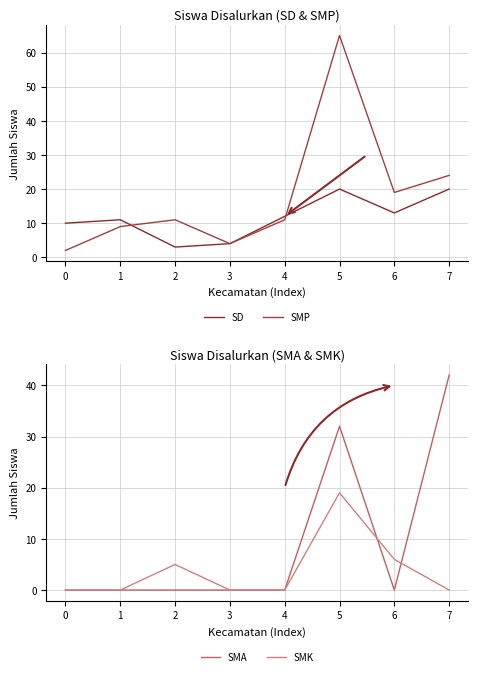

How many data points in SMA are above 0?

2